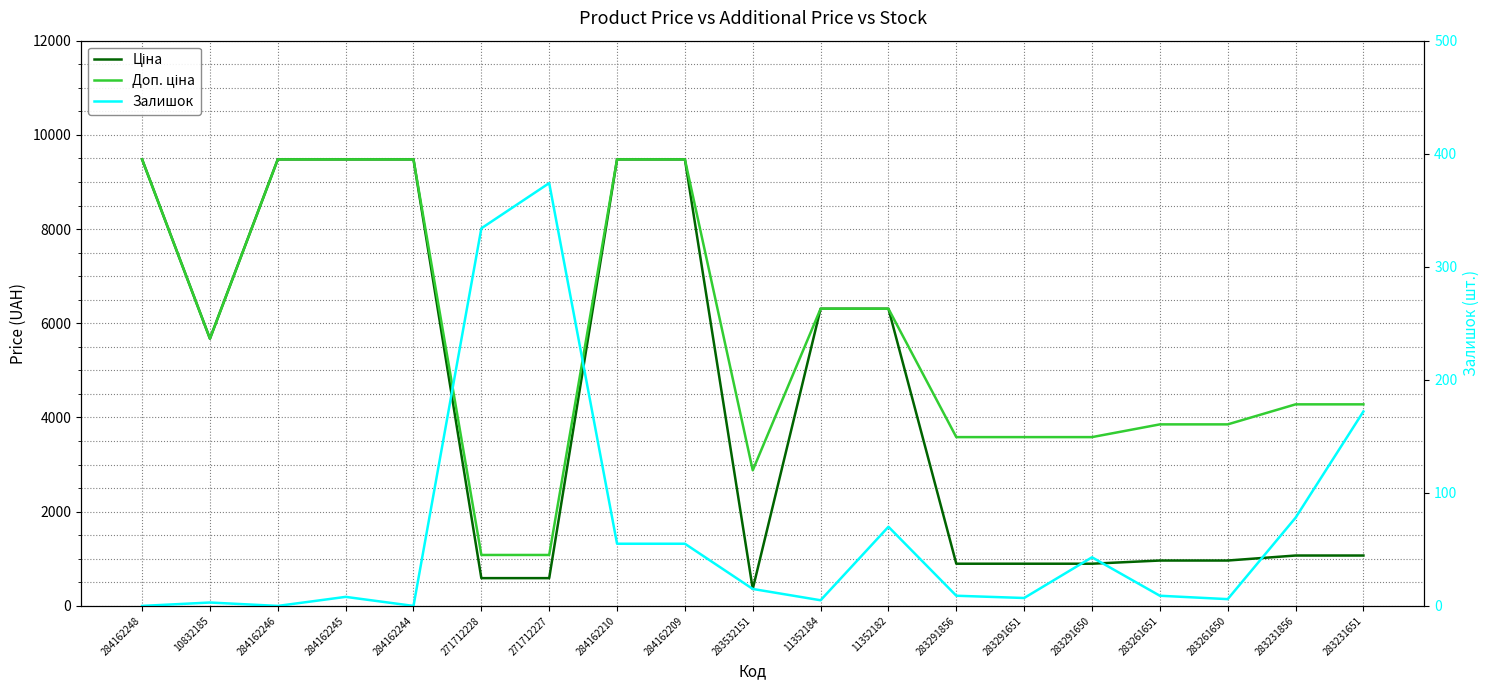

At which category does Ціна reach its first local valley?

10832185